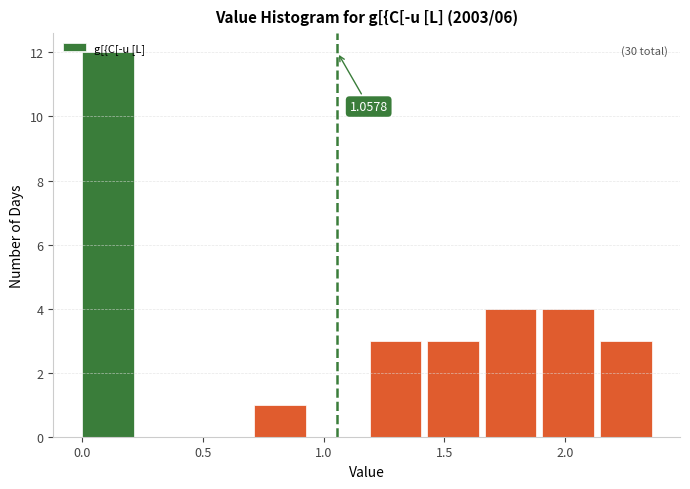

Which range on the x-axis has the tallest bar?

0.00 to 0.25